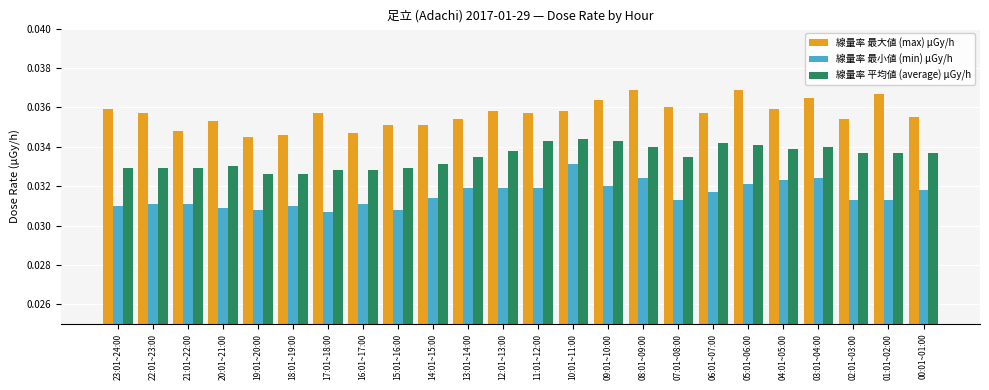

True or false: 線量率 最大値 (max) μGy/h has a value of 0.1 at 21:01~22:00.

False